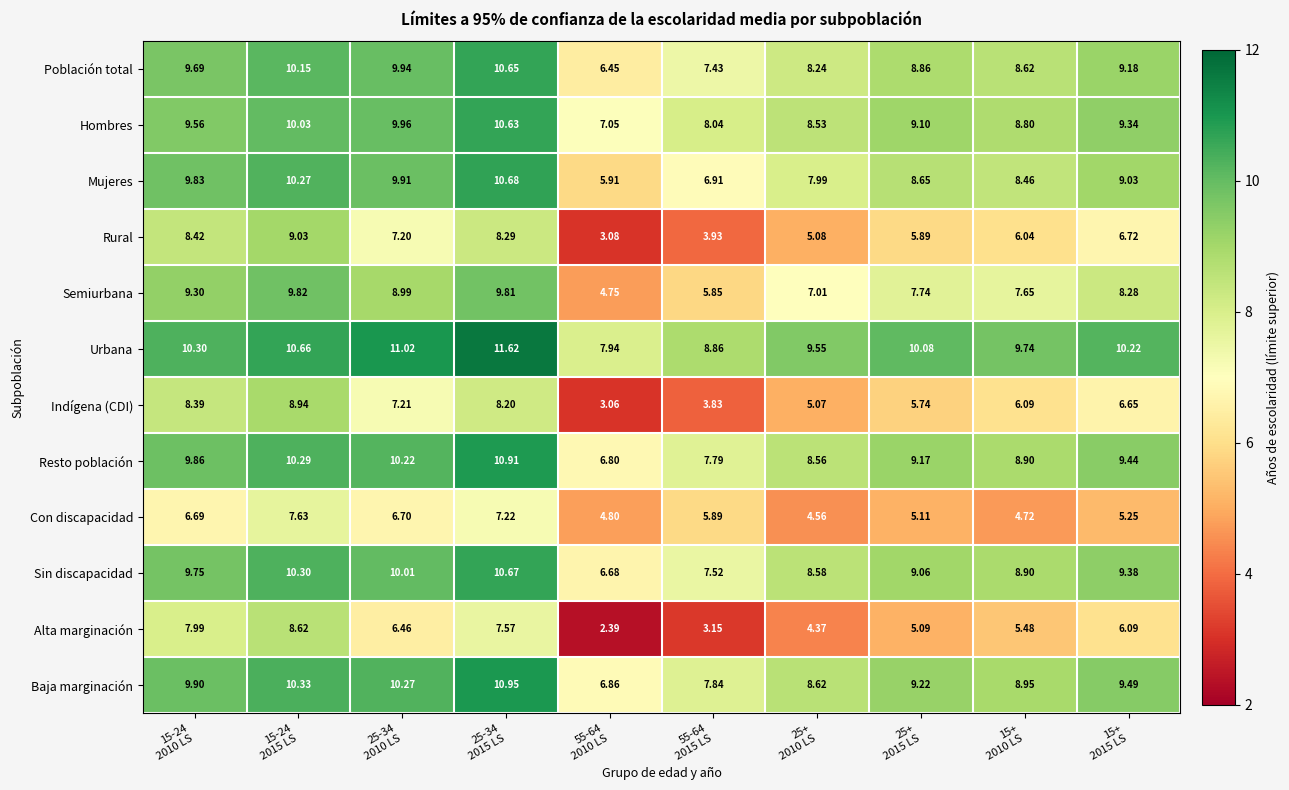

List the series in order of their peak value, highest first.

Urbana, Baja marginación, Resto población, Mujeres, Sin discapacidad, Población total, Hombres, Semiurbana, Rural, Indígena (CDI), Alta marginación, Con discapacidad